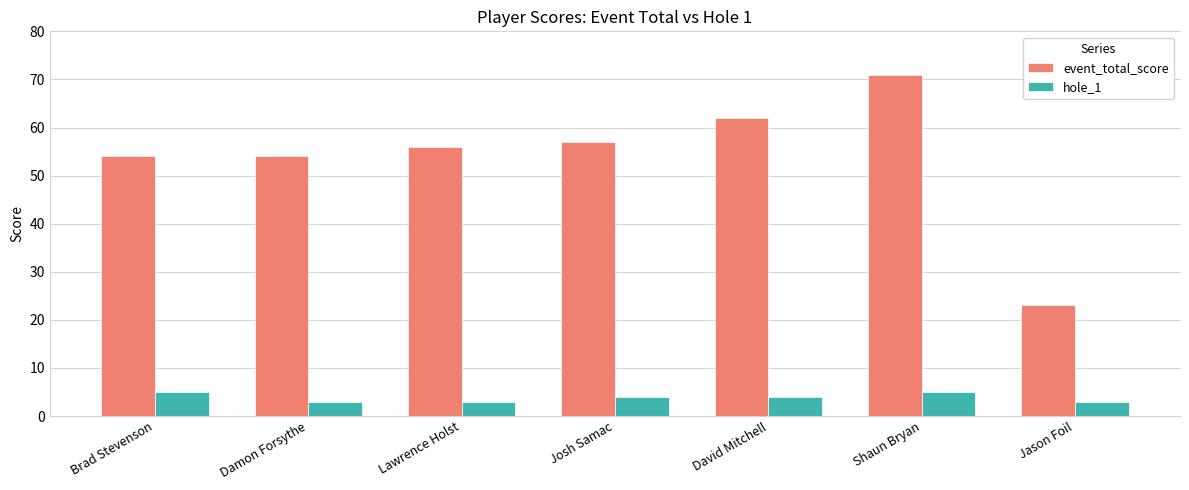

Read the event_total_score value at Lawrence Holst, to the nearest 5.

55